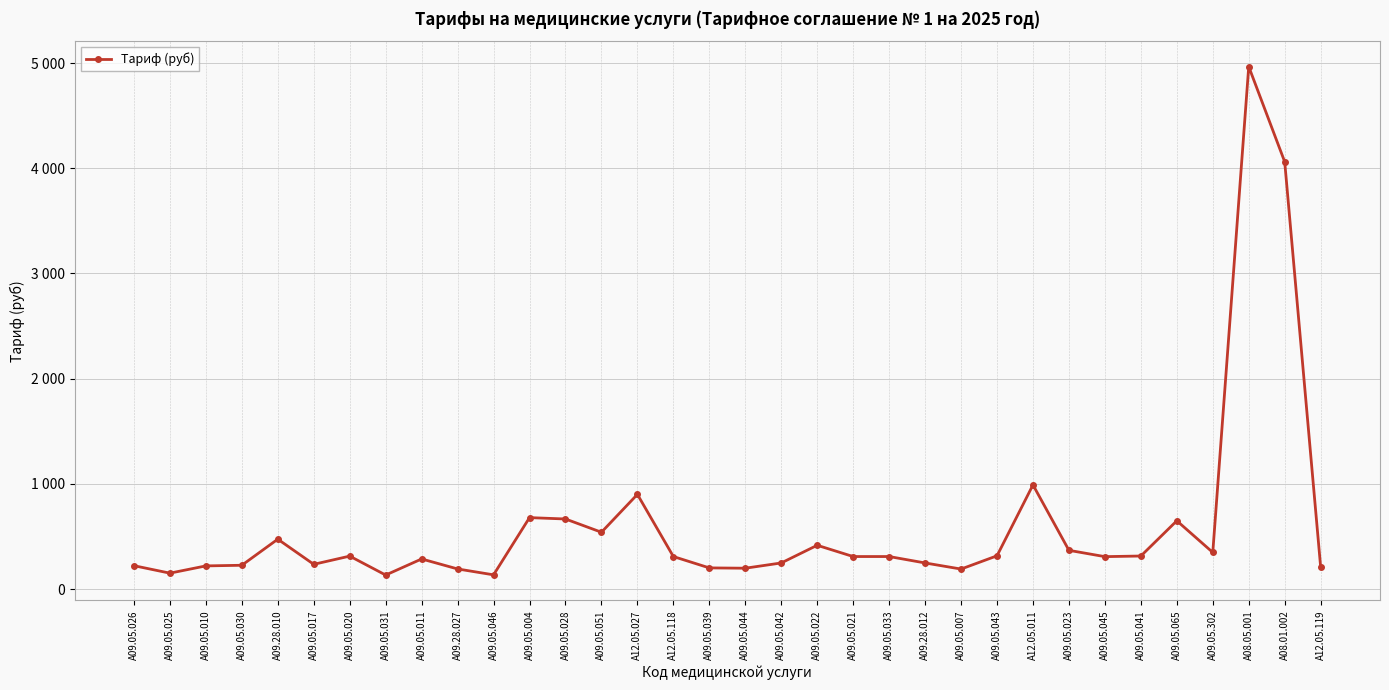

How many points are lower than both their immediate neighbors (excluding endpoints)?

9